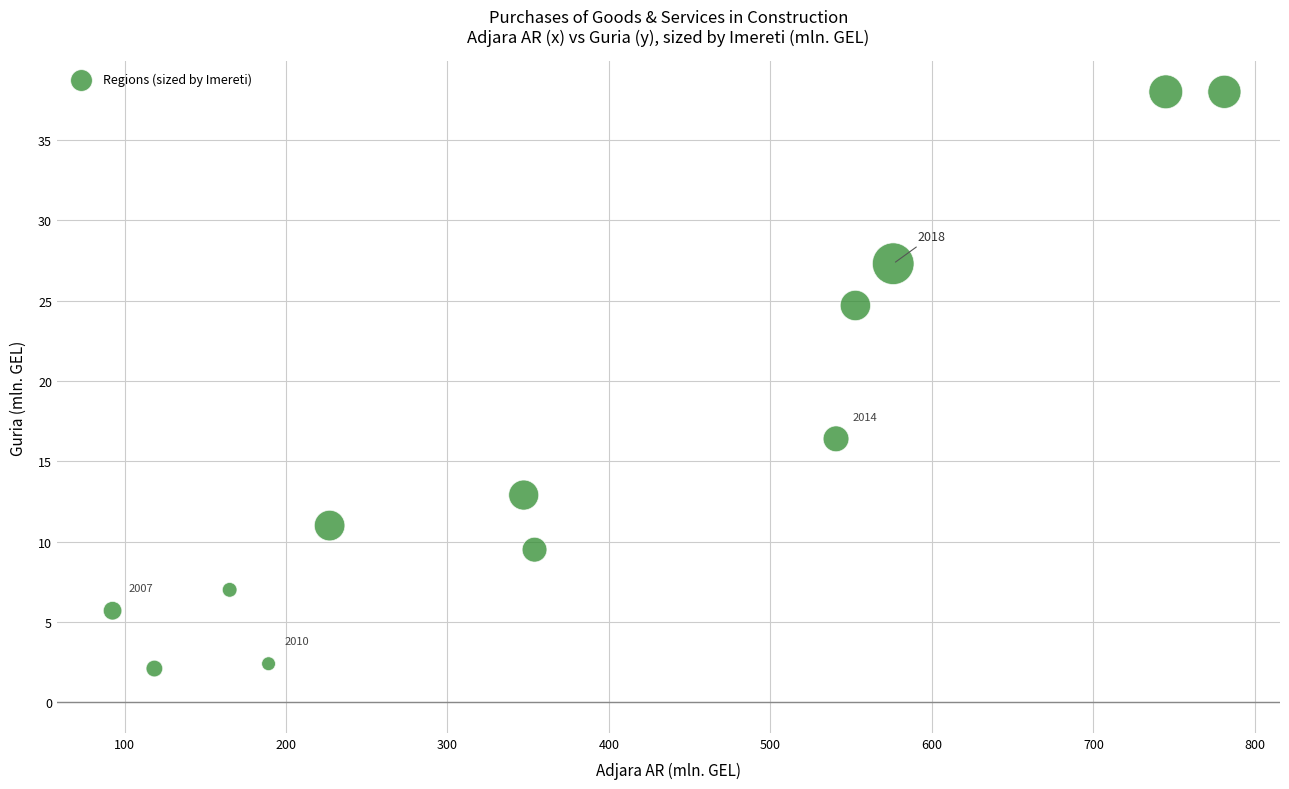

What Y value in the scatter plot is closest to 20?

16.4